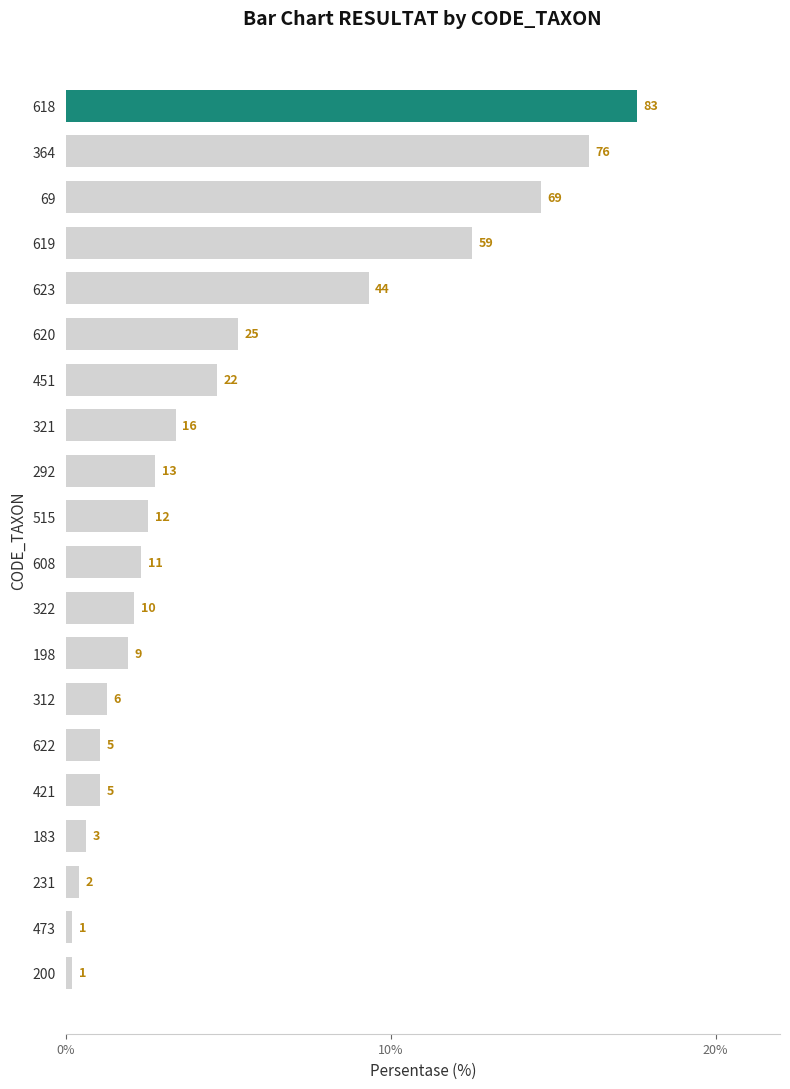

Does the chart contain any negative values?

No